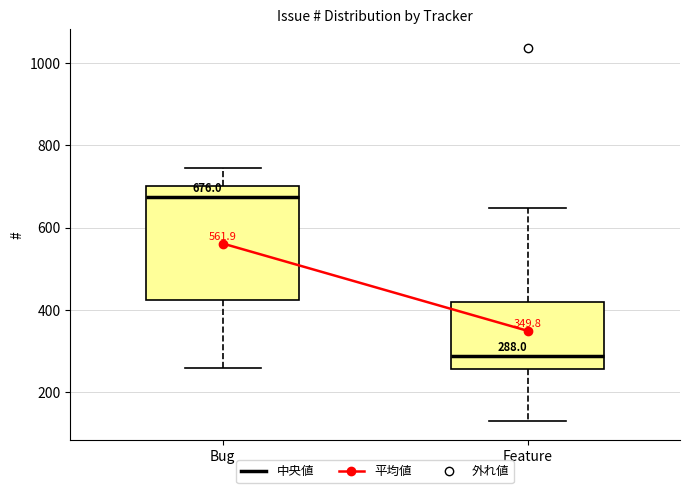

Which box is the tallest, from its lower edge to its upper edge?

Bug